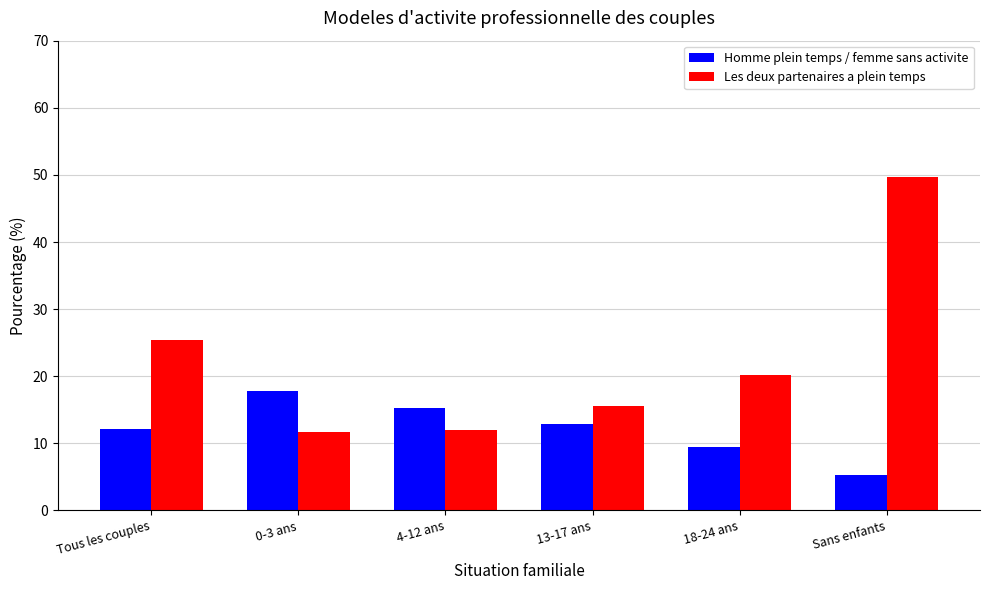

The value of Les deux partenaires a plein temps at Tous les couples is 25.5. True or false?

True